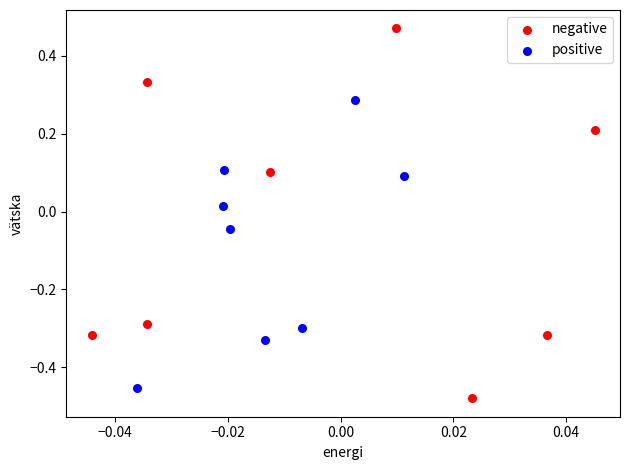

Which series reaches the maximum Y coordinate?

negative